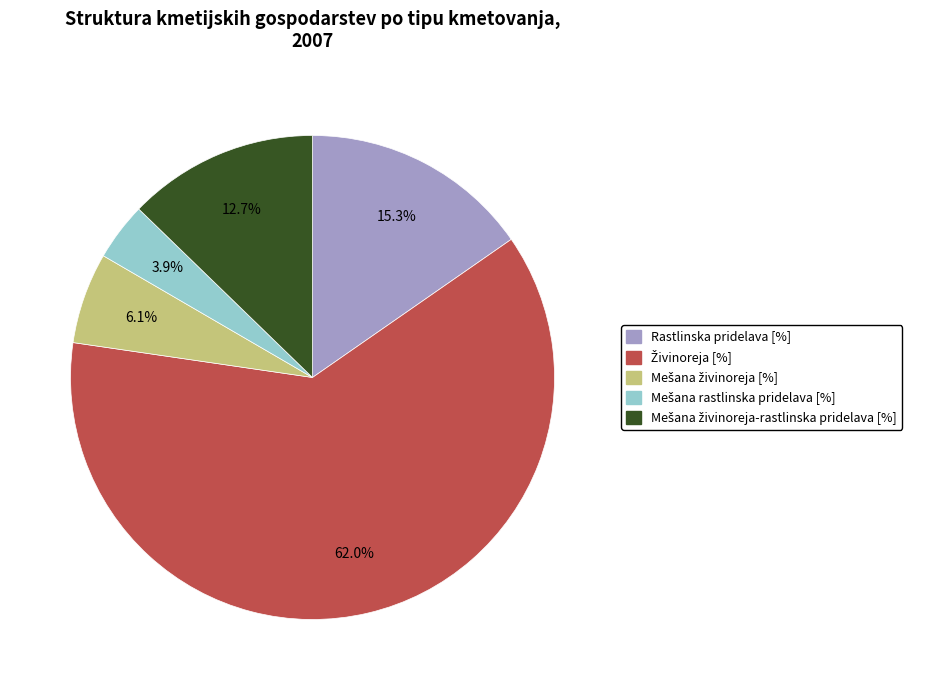

Is there a majority slice in this chart?

Yes